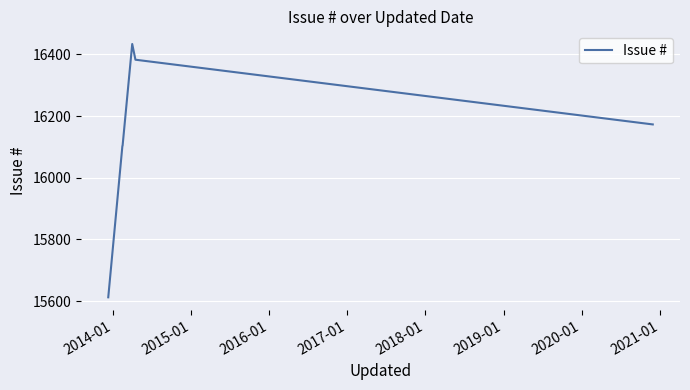

What is the sum of all values?

96809